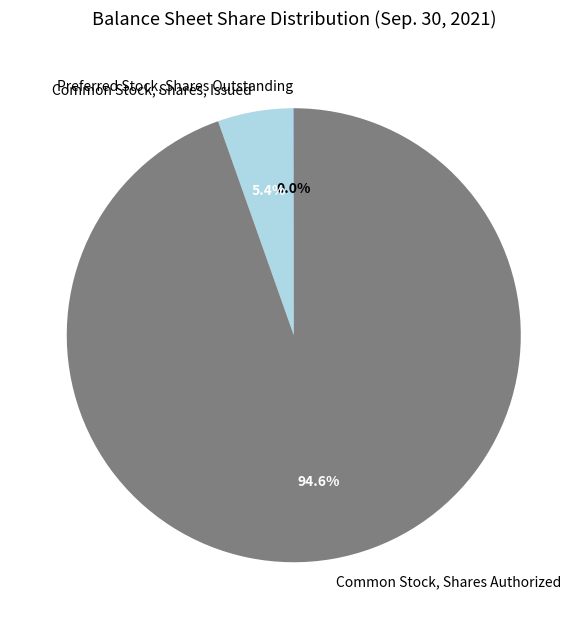

Combined, do Common Stock, Shares, Issued and Common Stock, Shares Authorized account for over 50%?

Yes